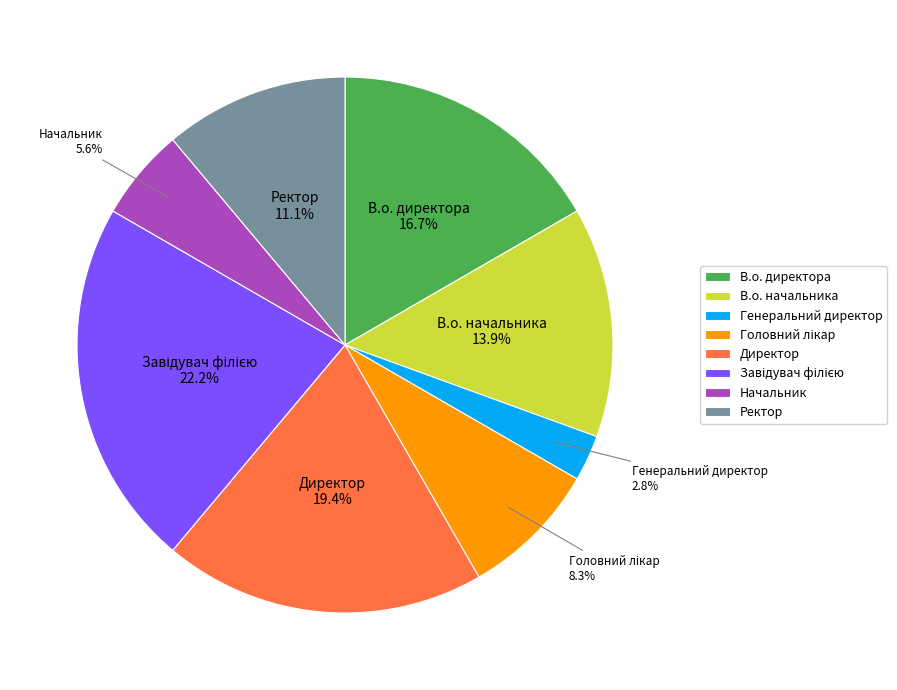

What percentage is the В.о. начальника slice, to the nearest percent?

14%